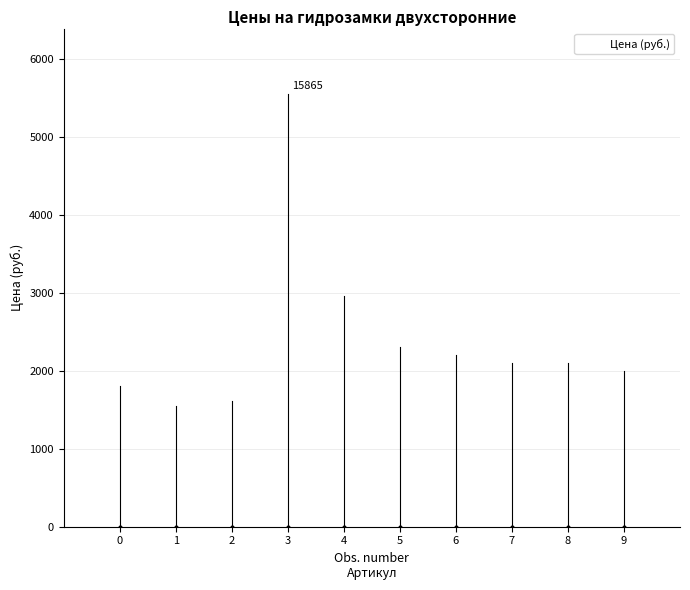

True or false: the data shows 1193 at 0.

False